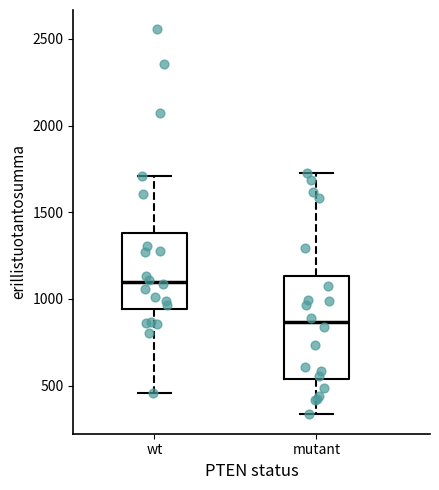

Which box has the highest median line?

wt